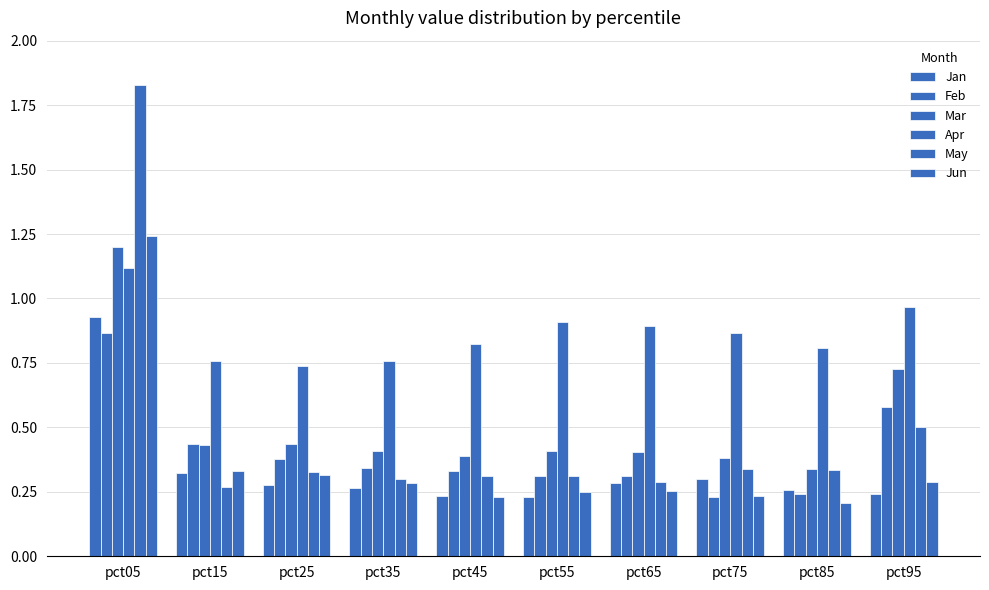

Count the Jan values in the range 0 to 1.

10